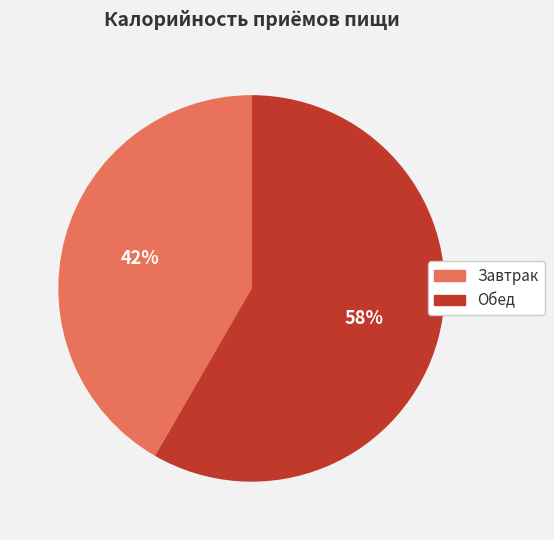

Is it true that Завтрак is 34% of the pie?

False